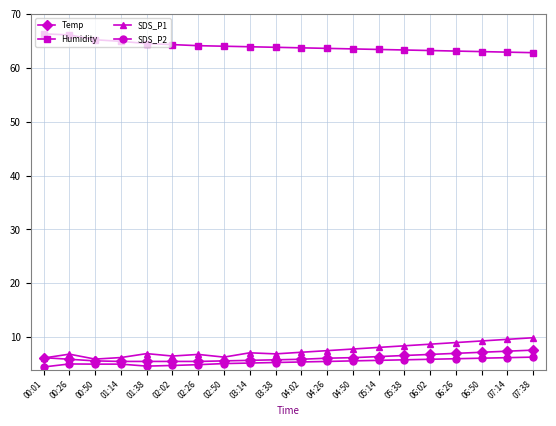

Which series ends up on top after the final intersection of SDS_P1 and Temp?

SDS_P1